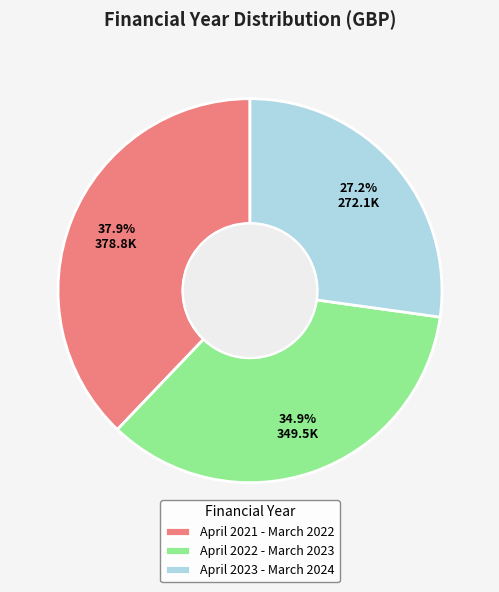

To the nearest percent, what is the combined percentage of April 2022 - March 2023 and April 2021 - March 2022?

73%